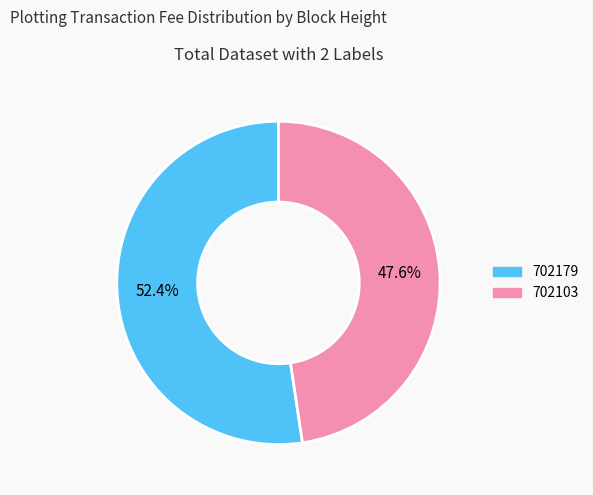

How much of the chart is everything except 702179?

47.6%